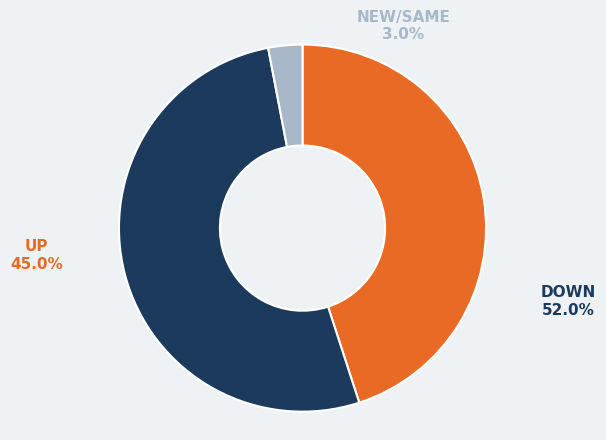

Is the sum of down and up greater than half?

Yes